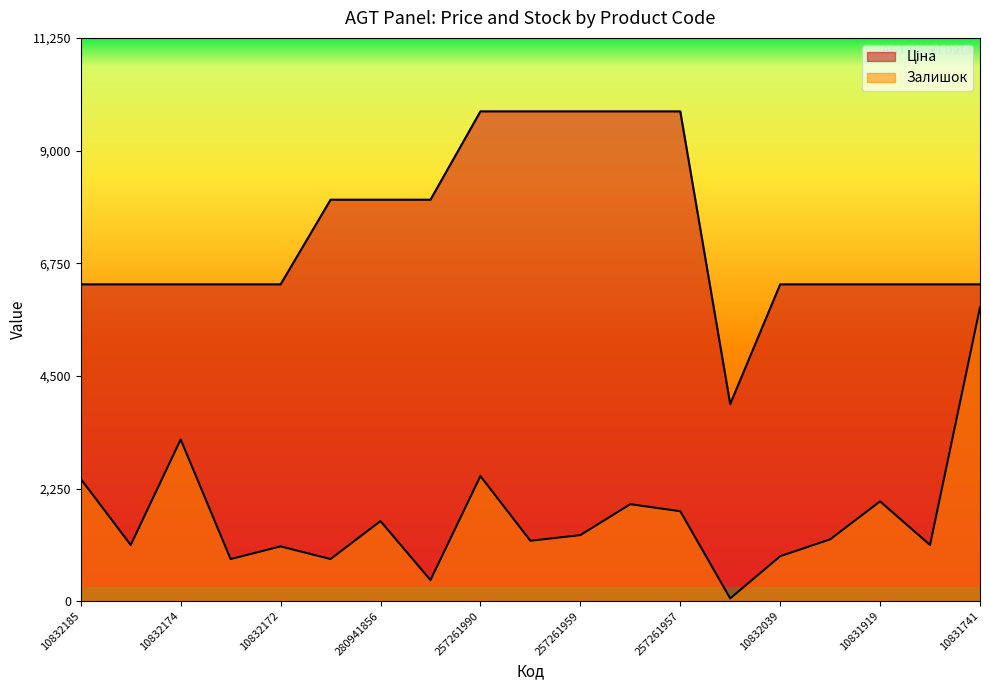

Rank the categories by Залишок value from lowest to highest.

49990919, 280941824, 10832173, 280941901, 10832039, 10832172, 10831752, 10831857, 257261989, 10832033, 257261959, 280941856, 257261957, 257261958, 10831919, 10832185, 257261990, 10832174, 10831741